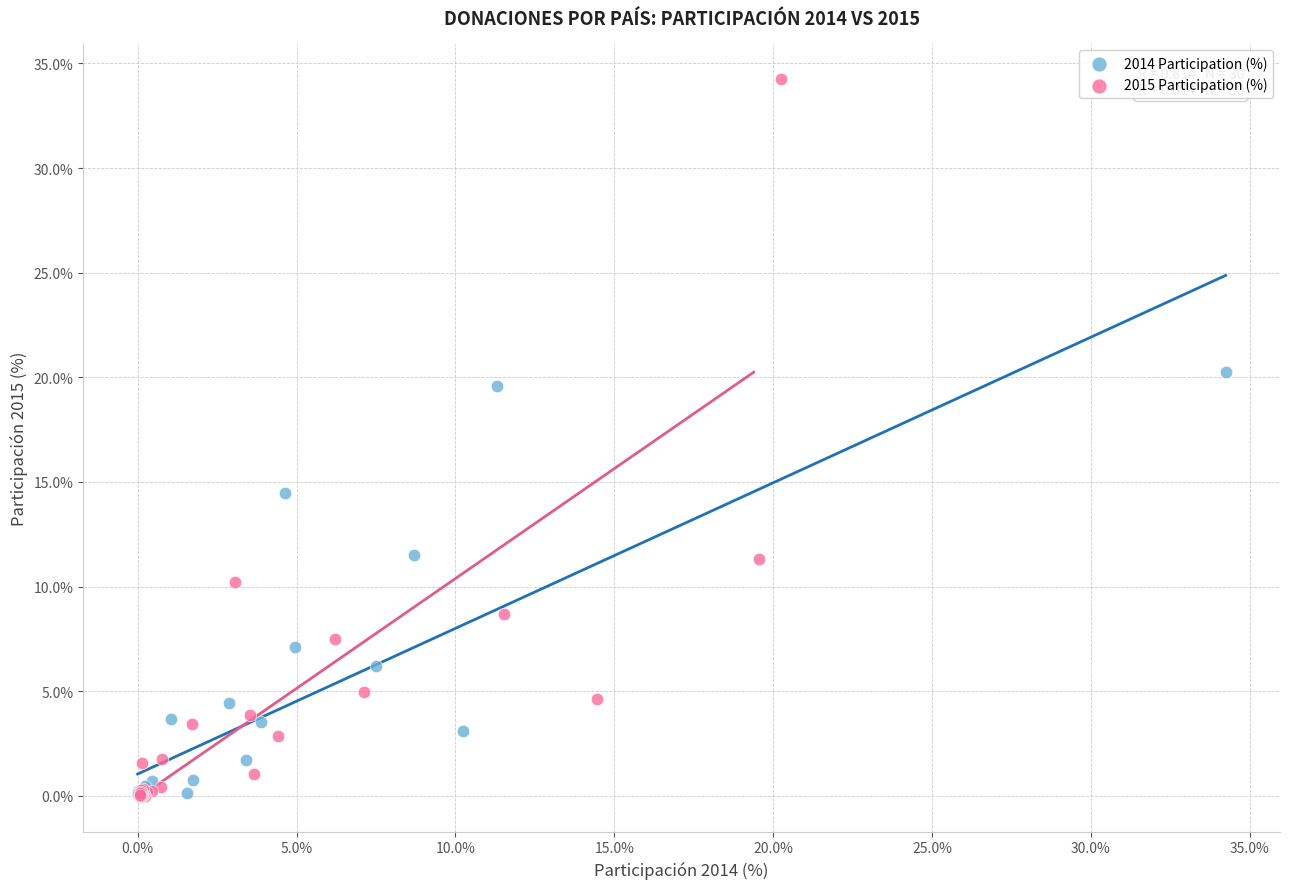

Which series contains the highest Y value?

2015 Participation (%)